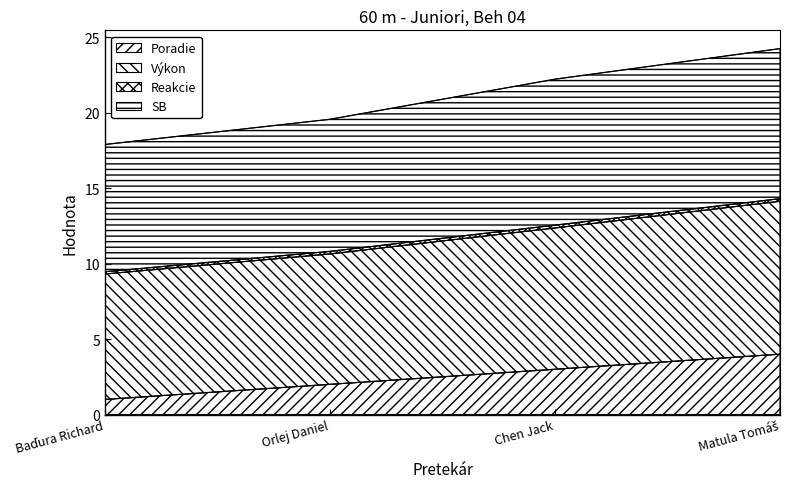

Is the value of Výkon at Orlej Daniel greater than the value of Poradie at Orlej Daniel?

Yes